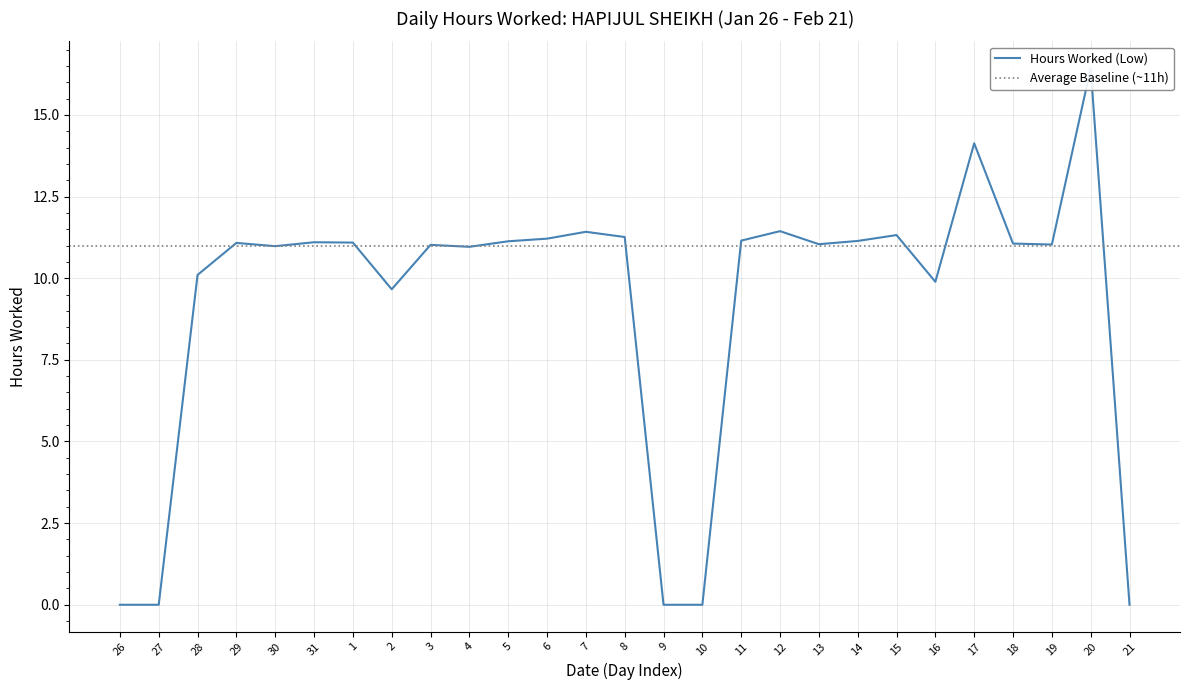

True or false: the data shows 0.0 at 21.

True